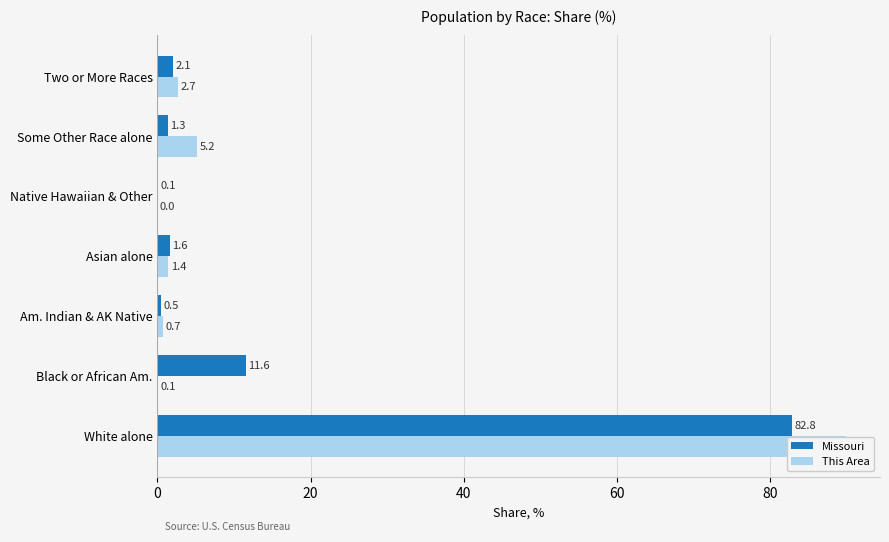

Which series has the widest spread of values?

This Area